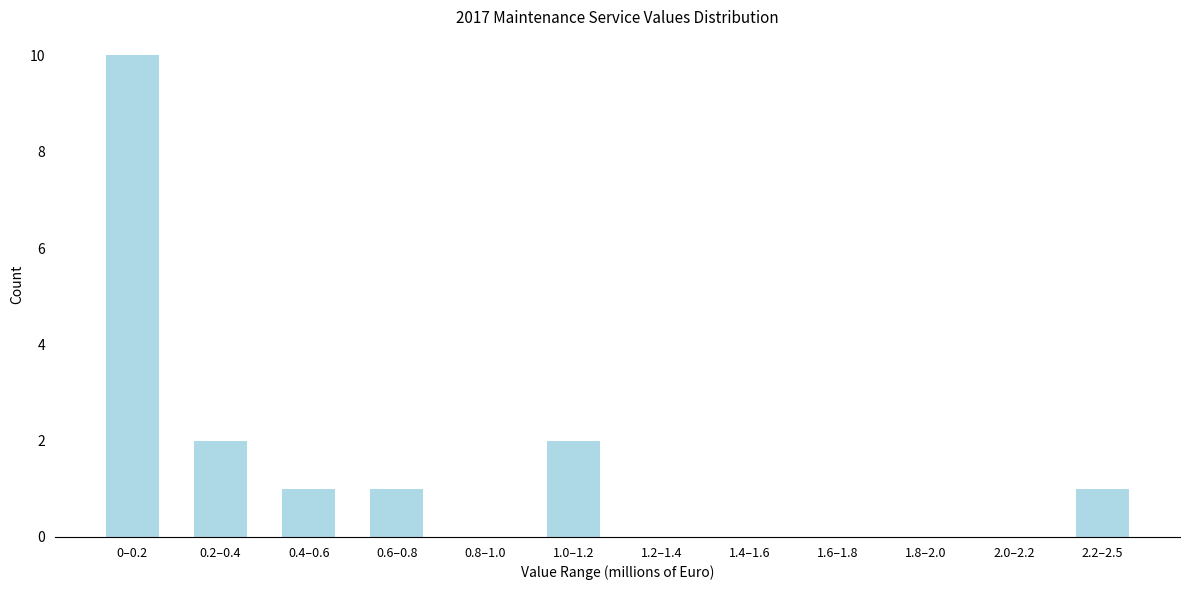

Reading left to right, list all the values displayed in this chart.

0–0.2=10	0.2–0.4=2	0.4–0.6=1	0.6–0.8=1	0.8–1.0=0	1.0–1.2=2	1.2–1.4=0	1.4–1.6=0	1.6–1.8=0	1.8–2.0=0	2.0–2.2=0	2.2–2.5=1